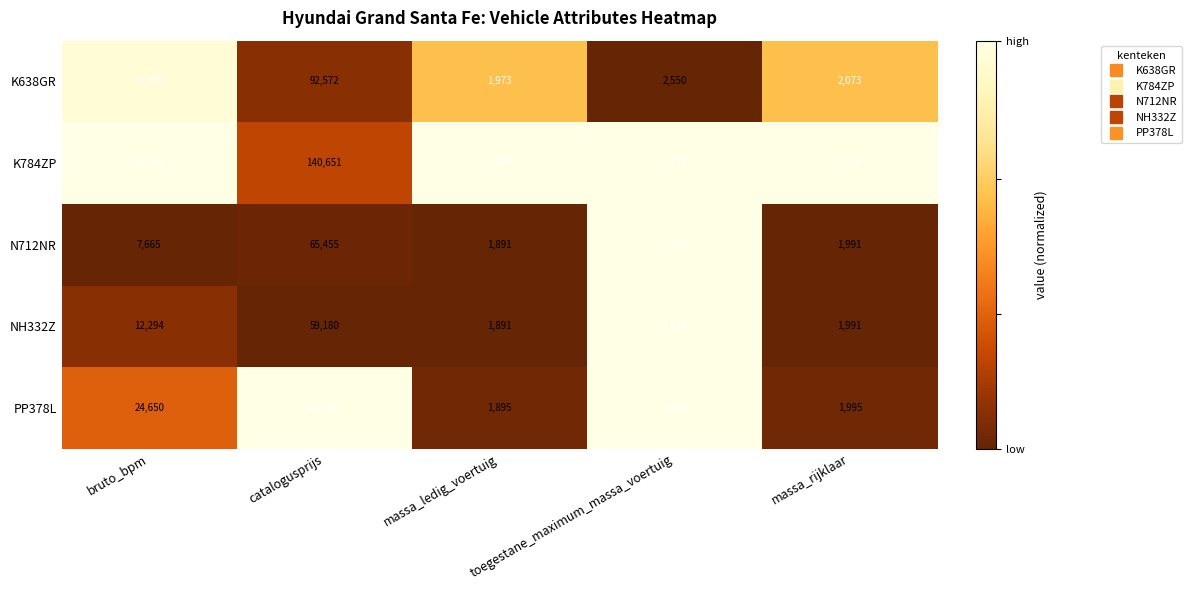

The K784ZP series shows 60193 at bruto_bpm. True or false?

True